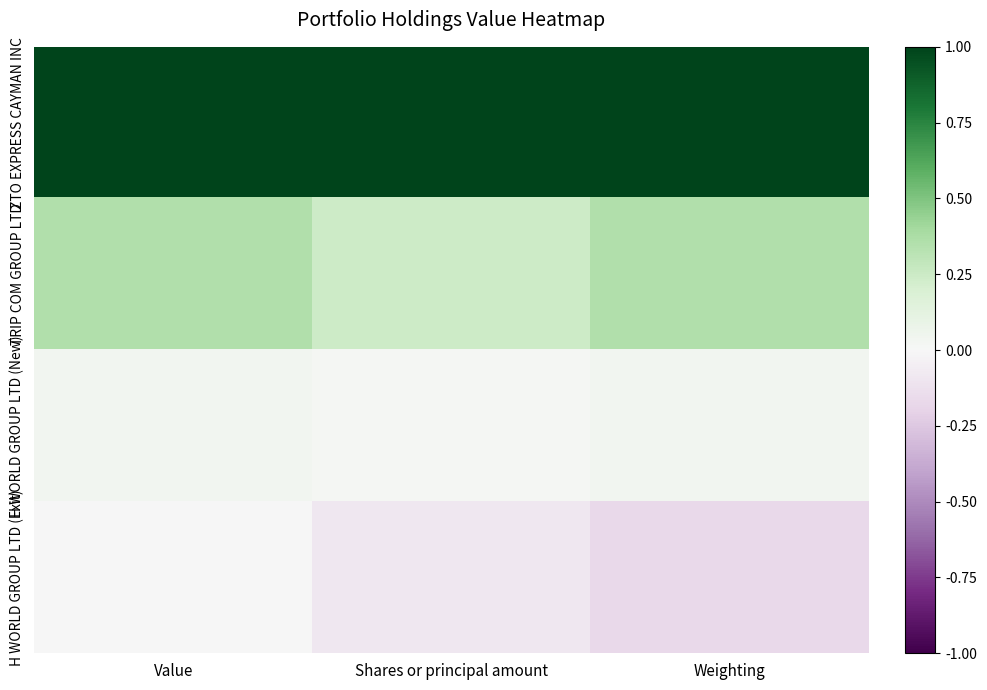

Count the number of data series in this chart.

4